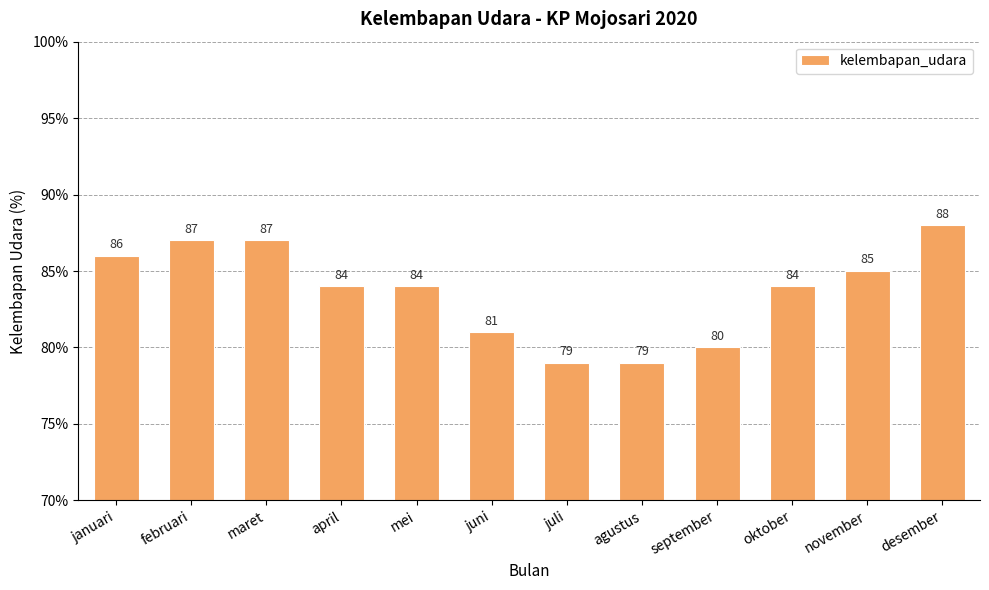

What is the label of the 4th bar from the right?

september